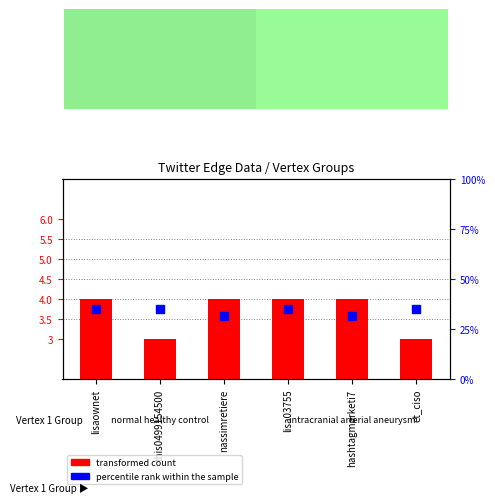

What is the total value across all series at this0499154500?

38.0